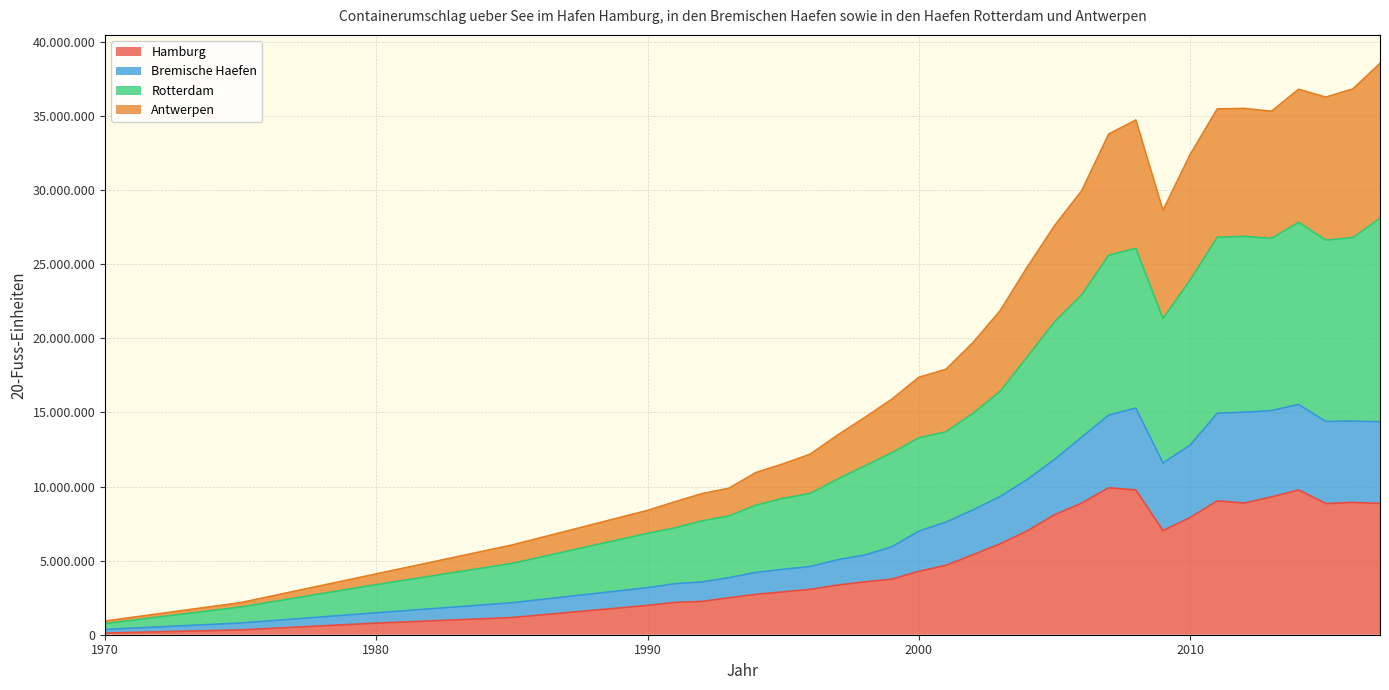

Is the value of Antwerpen at 2009 greater than the value of Hamburg at 1998?

Yes